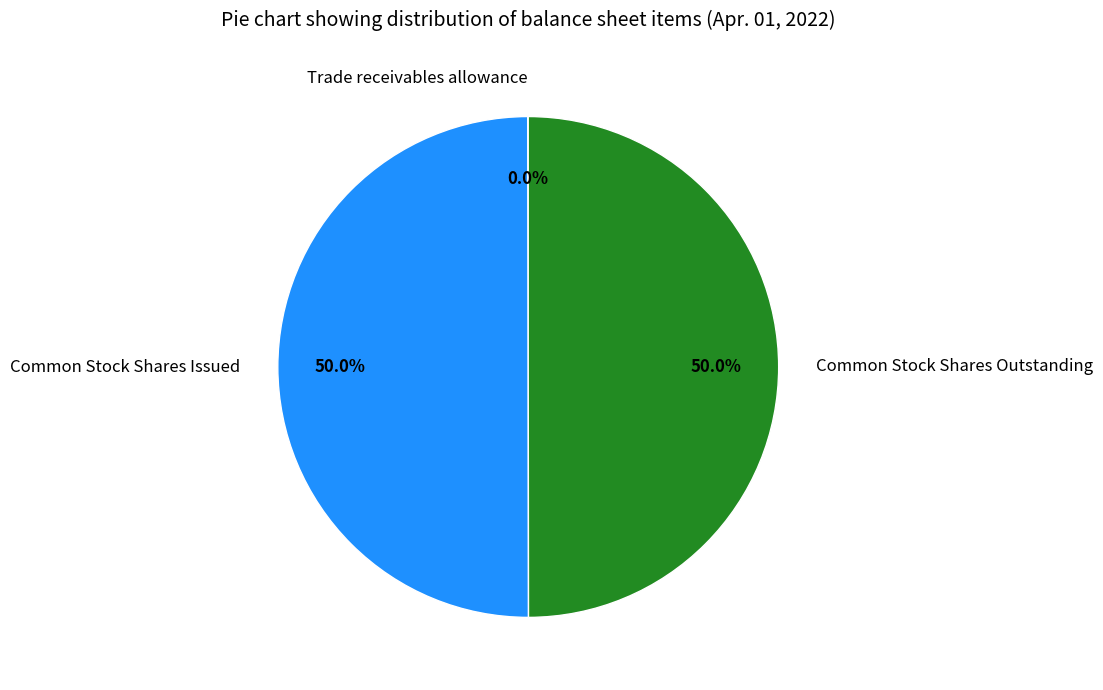

To the nearest percent, what is the difference between the largest and smallest slice percentages?

50%